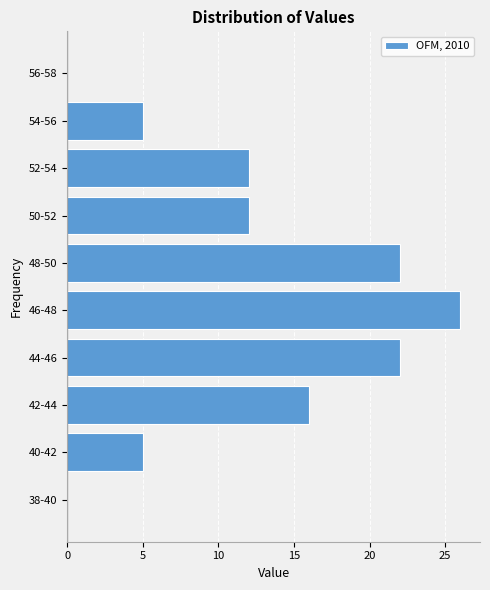

What is the sum of all values?

120